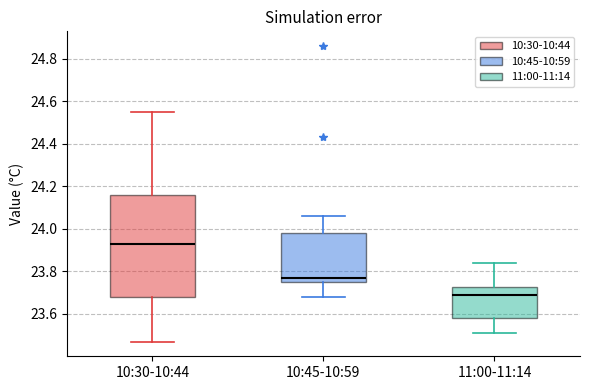

Reading left to right, read every box against the y-axis: the position of its median line, the range the box covers, and the ends of its whiskers. The values are not printed on the chart, so give them approximately, as read against the axis.

10:30-10:44: median 23.94, box 23.68 to 24.16, whiskers 23.48 to 24.56
10:45-10:59: median 23.78, box 23.76 to 23.98, whiskers 23.68 to 24.06
11:00-11:14: median 23.70, box 23.58 to 23.72, whiskers 23.52 to 23.84